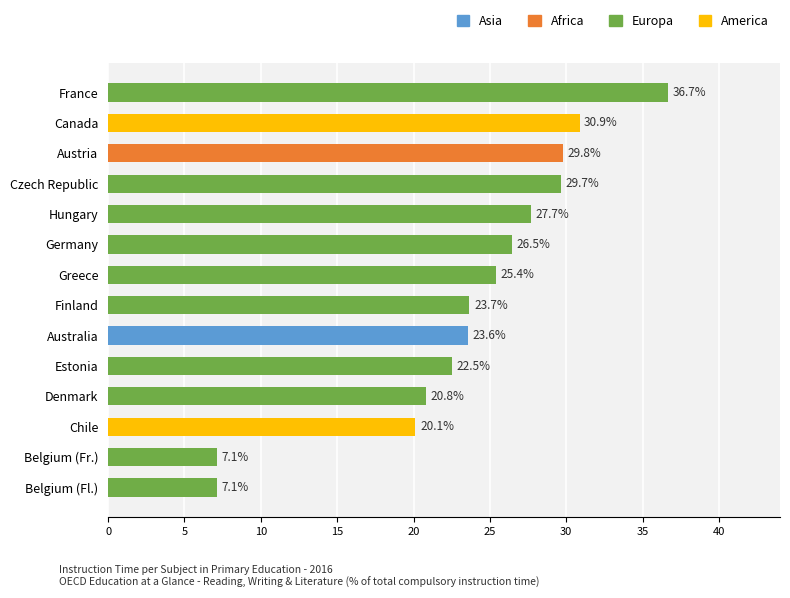

Reading top to bottom, transcribe all the data shown in this chart.

36.7	30.9	29.8	29.7	27.7	26.5	25.4	23.7	23.6	22.5	20.8	20.1	7.1	7.1